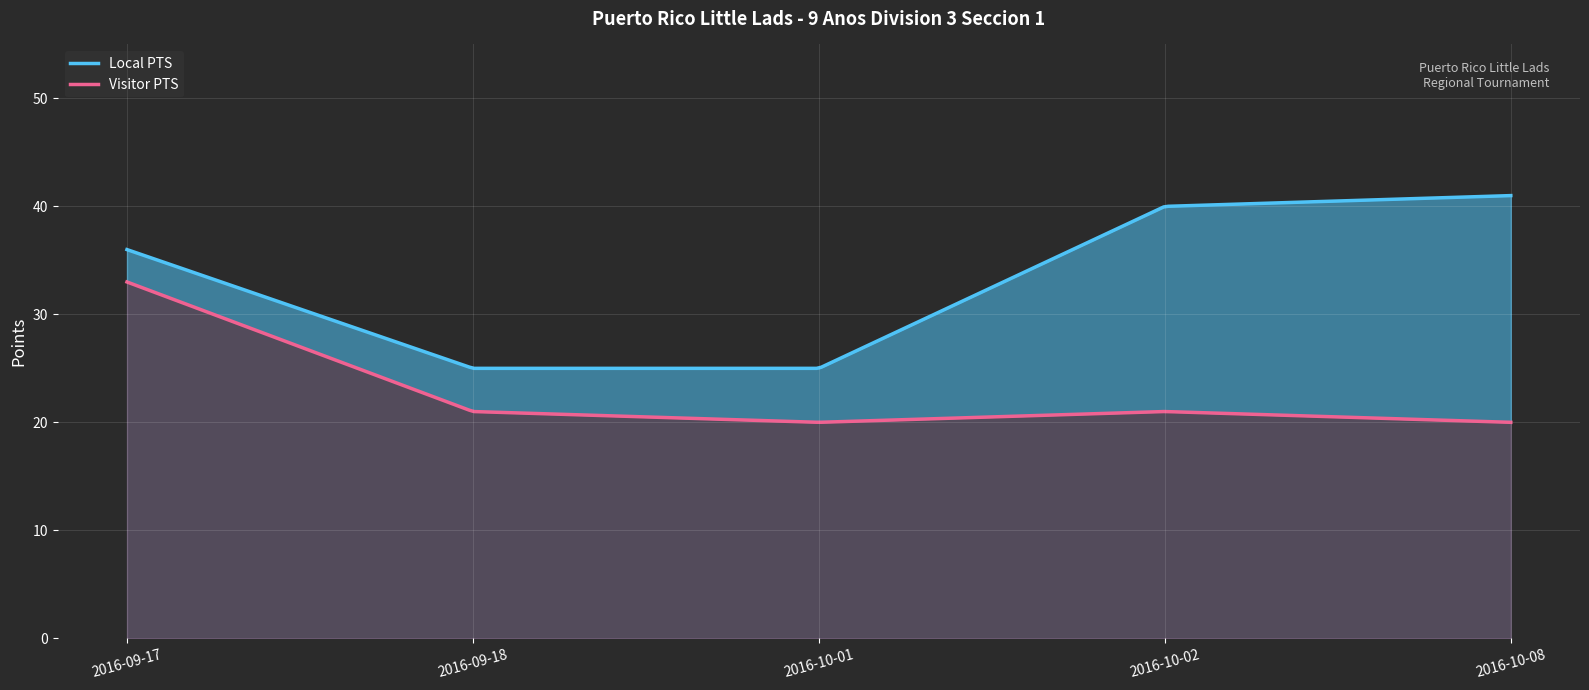

In Visitor PTS, how many points are higher than both neighbors (excluding endpoints)?

1